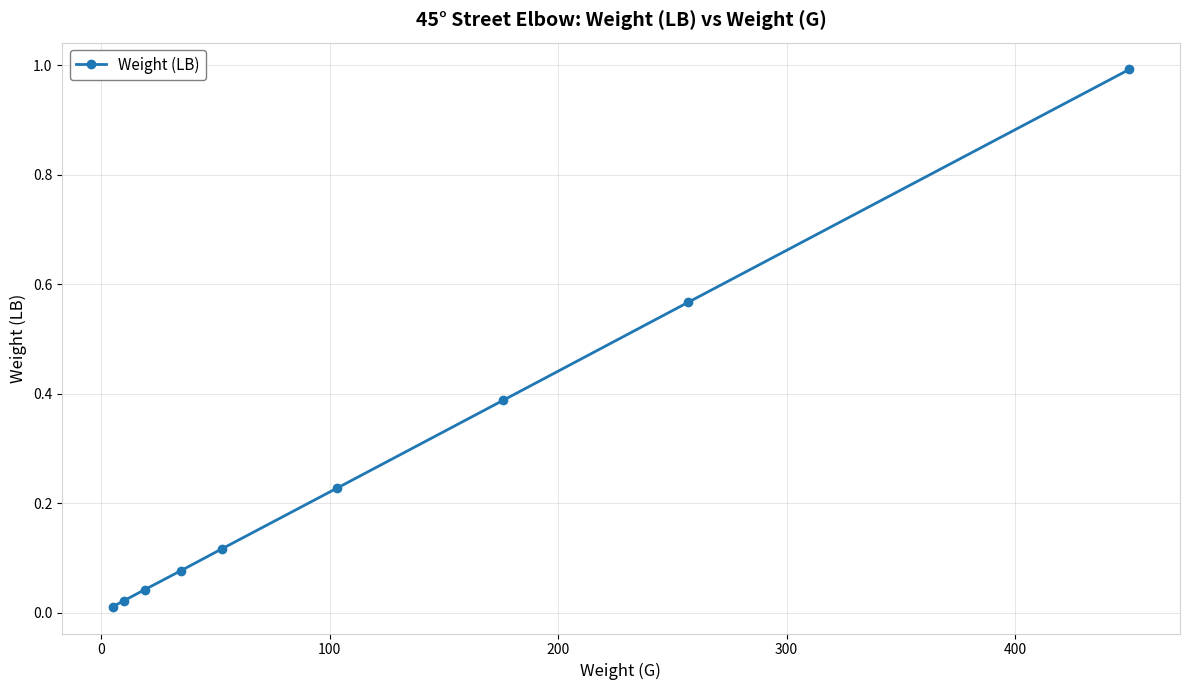

What is the maximum value shown in the chart?

1.0